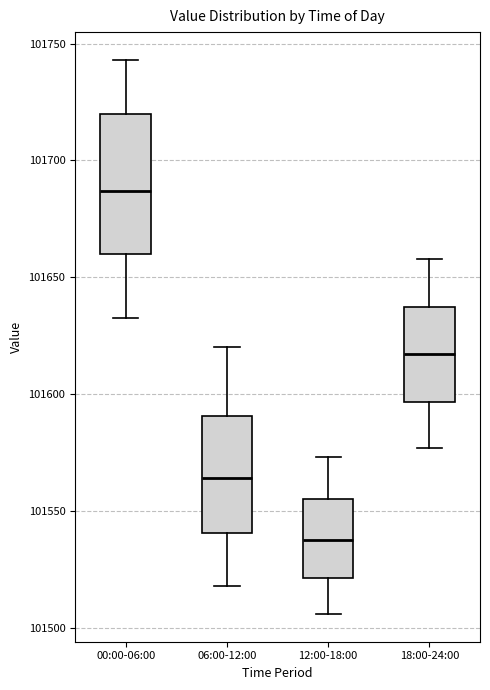

Where is the lower edge of the box for 06:00-12:00 on the y-axis? The values are not printed on the chart, so give them approximately, as read against the axis.

101540